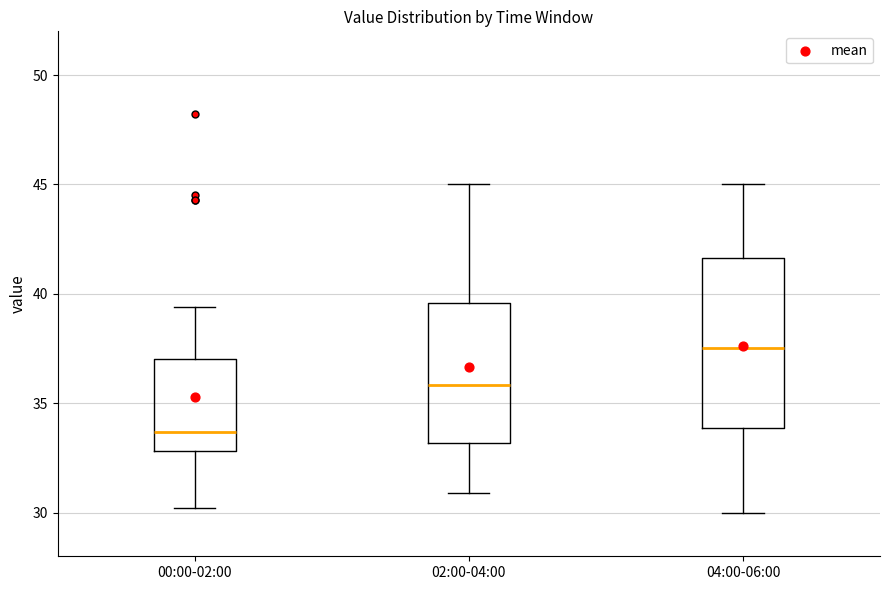

Where does the lower whisker of the box for 04:00-06:00 end on the y-axis? The values are not printed on the chart, so give them approximately, as read against the axis.

30.0